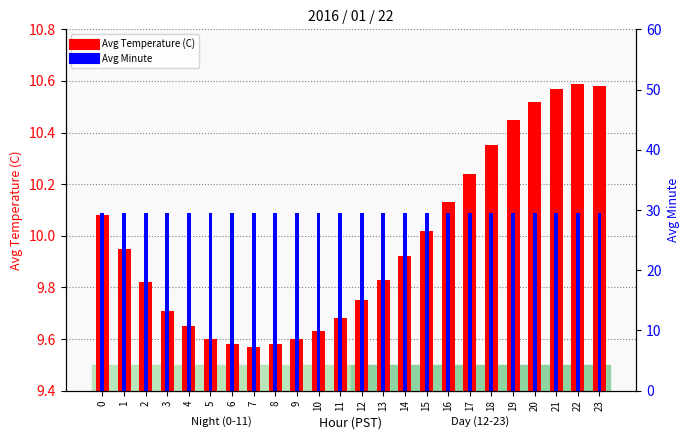

Which has a higher value, 11 or 2?

2